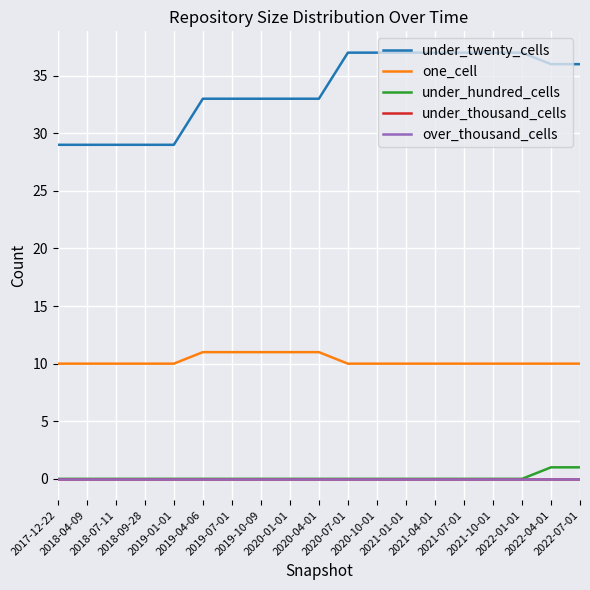

Does the chart have visible grid lines?

Yes